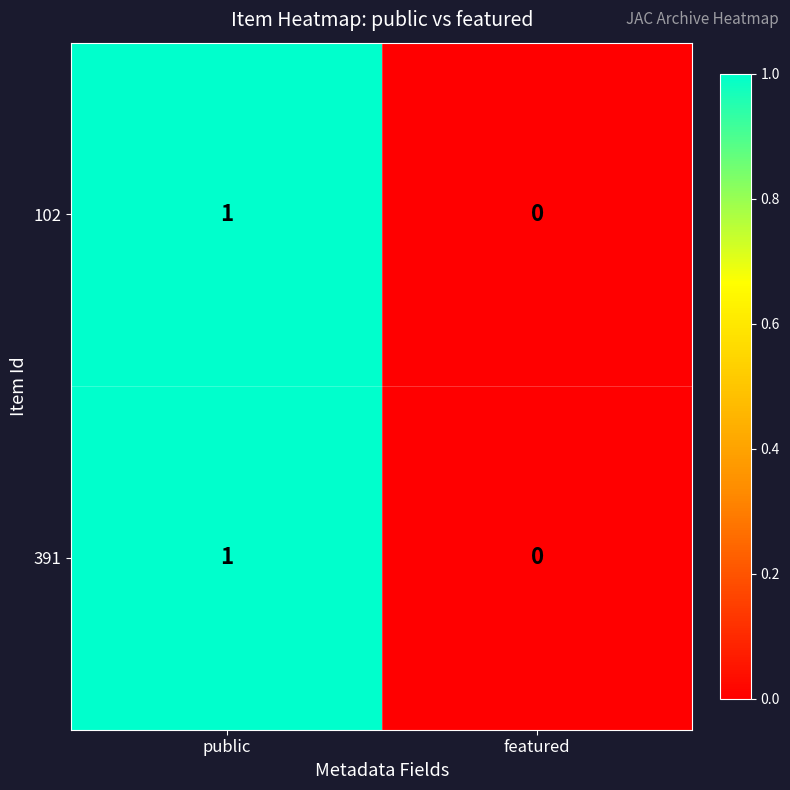

True or false: 102 has a value of 0 at featured.

True